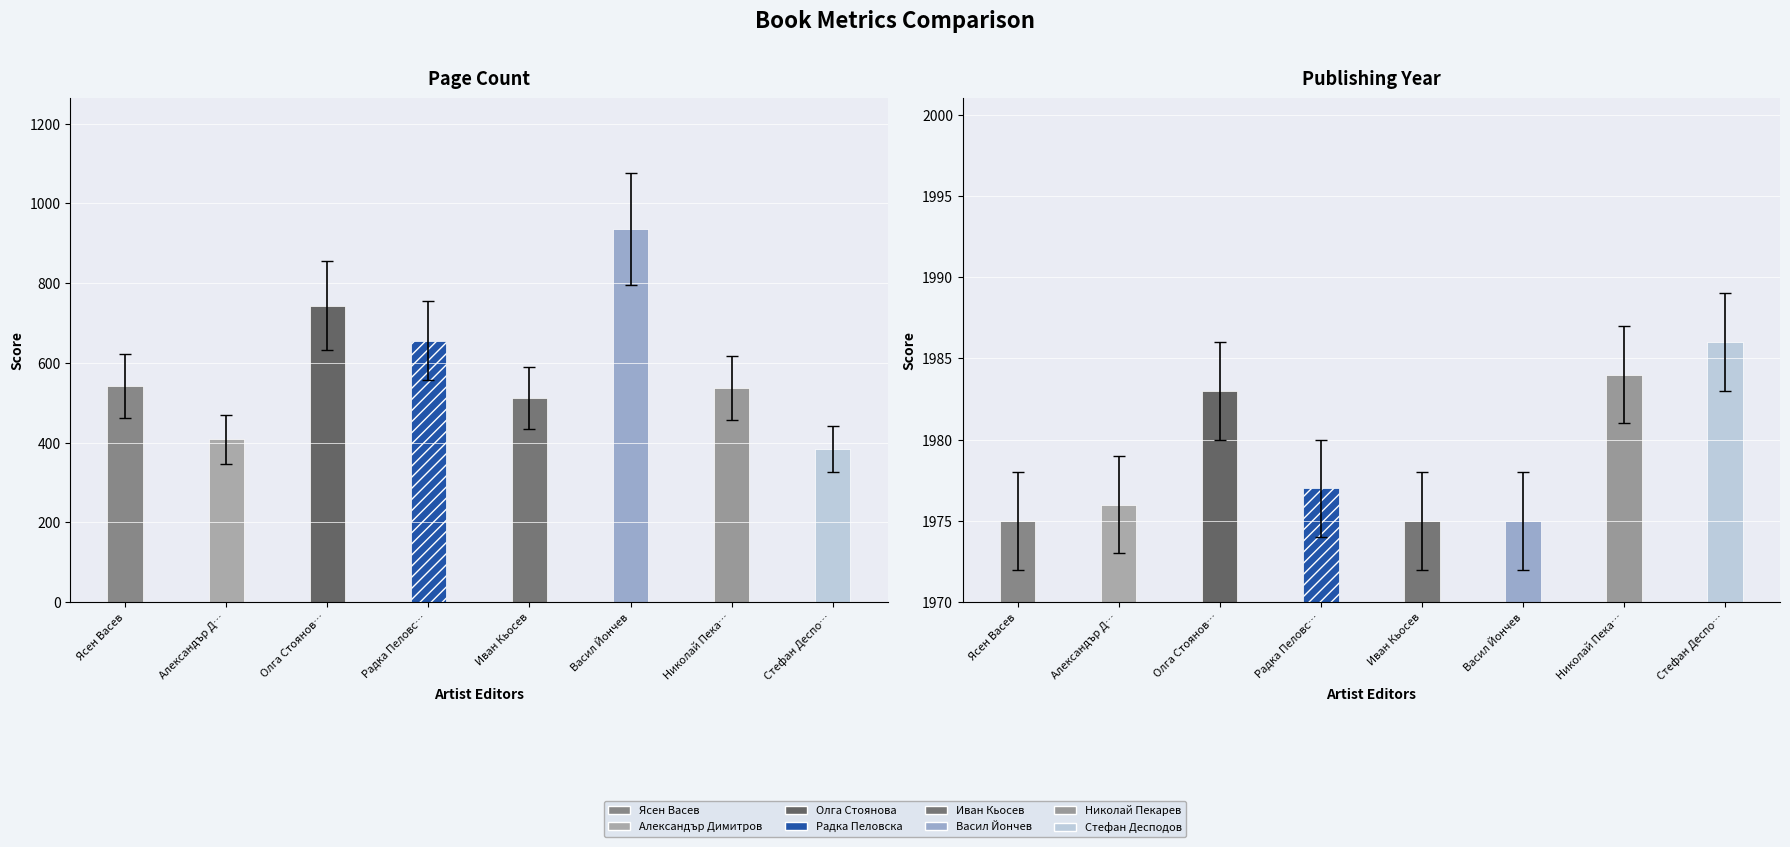

At Николай Пекарев, list the series in order from smallest to largest.

pageCount, publishingYear